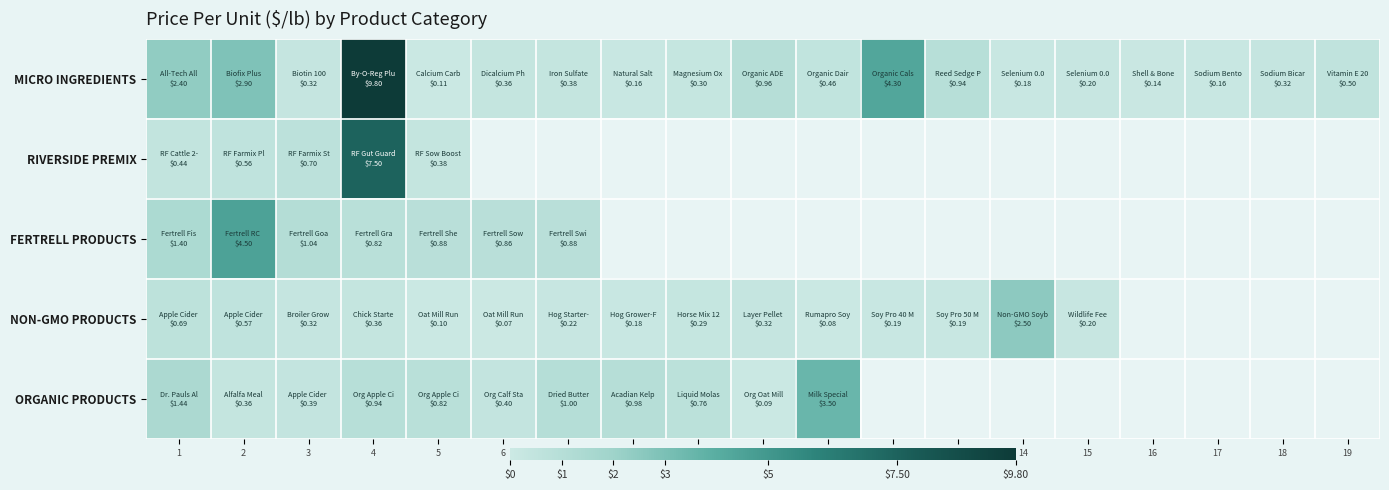

What is the maximum value for MICRO INGREDIENTS?

9.8